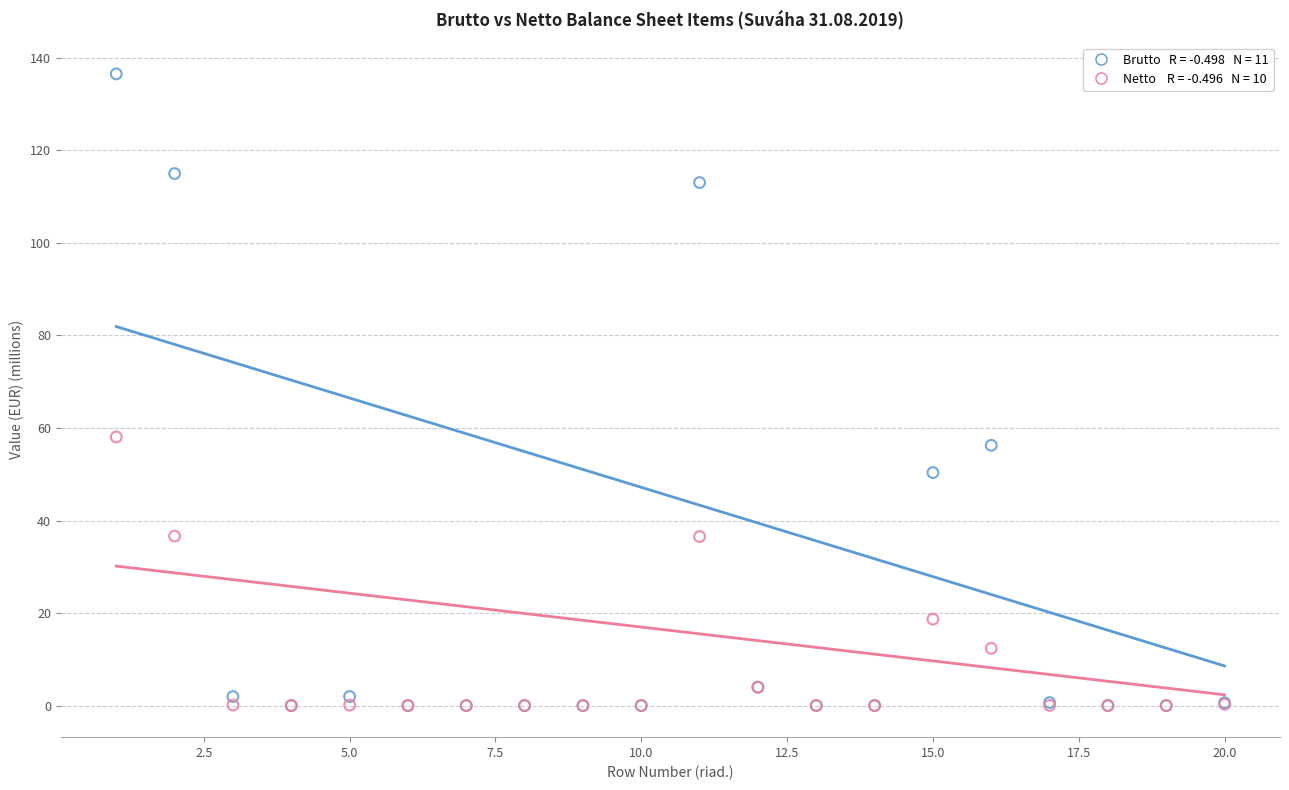

Across all series, what Y value is closest to 68?

58.1